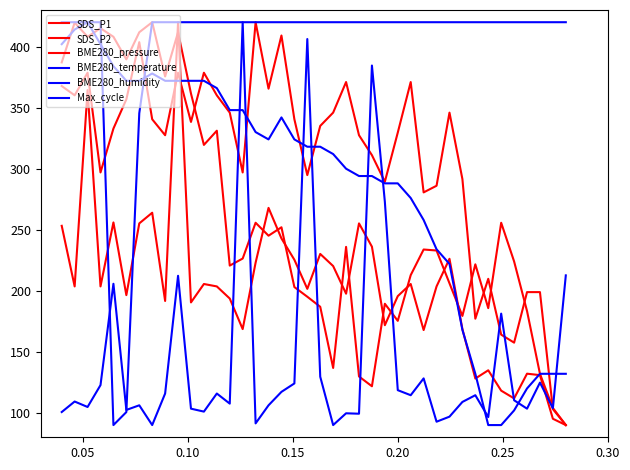

Is this an area chart (filled region under the line)?

No